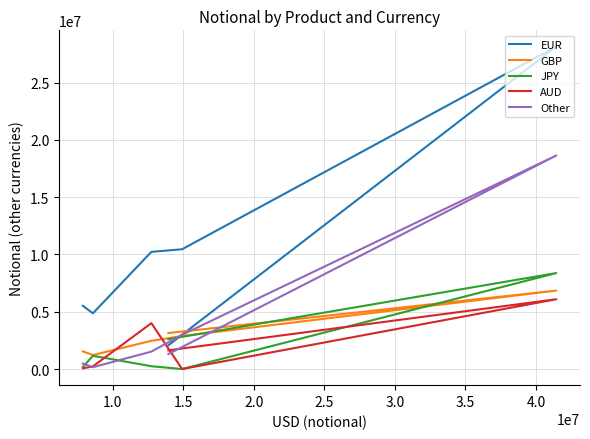

Which series has the largest total across all categories?

EUR